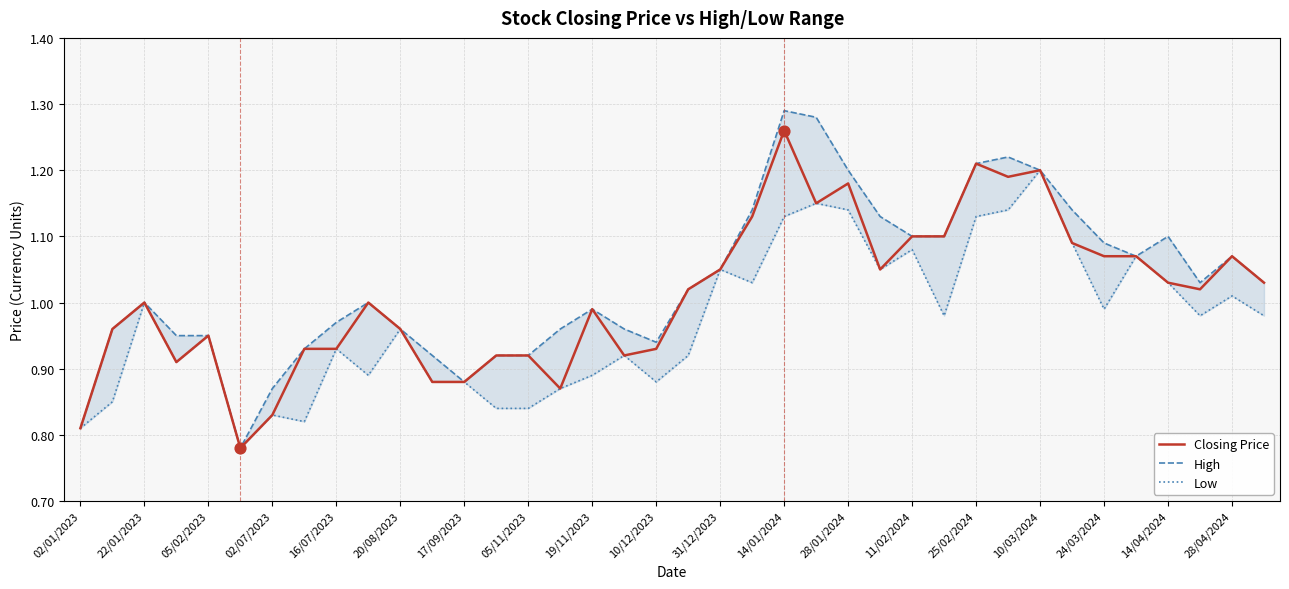

Which series has the largest total across all categories?

High